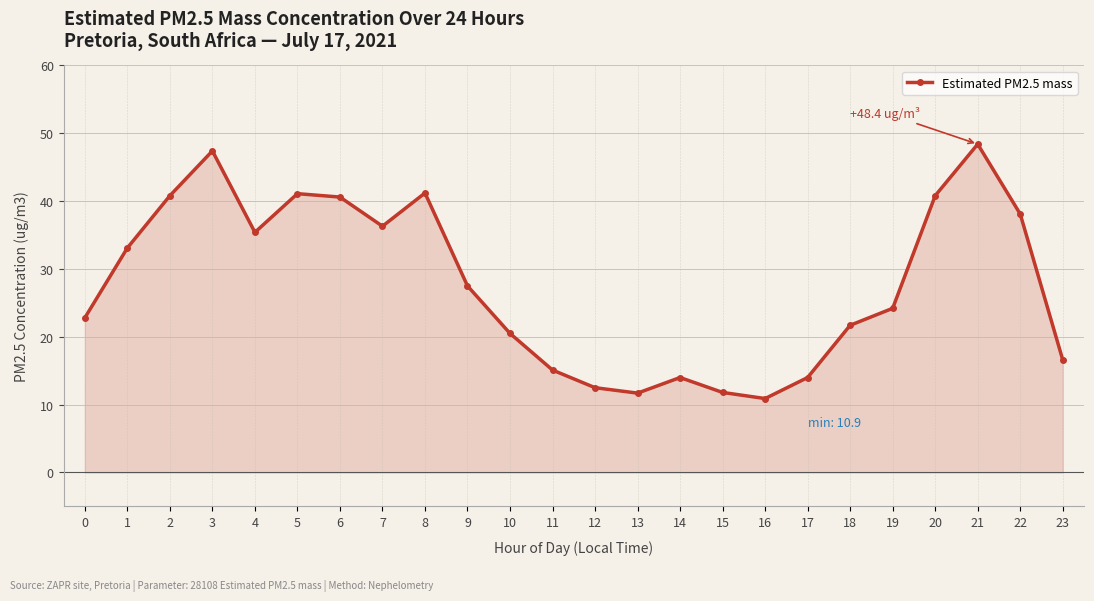

What is the ratio of the value at 13 to the value at 5?

0.3